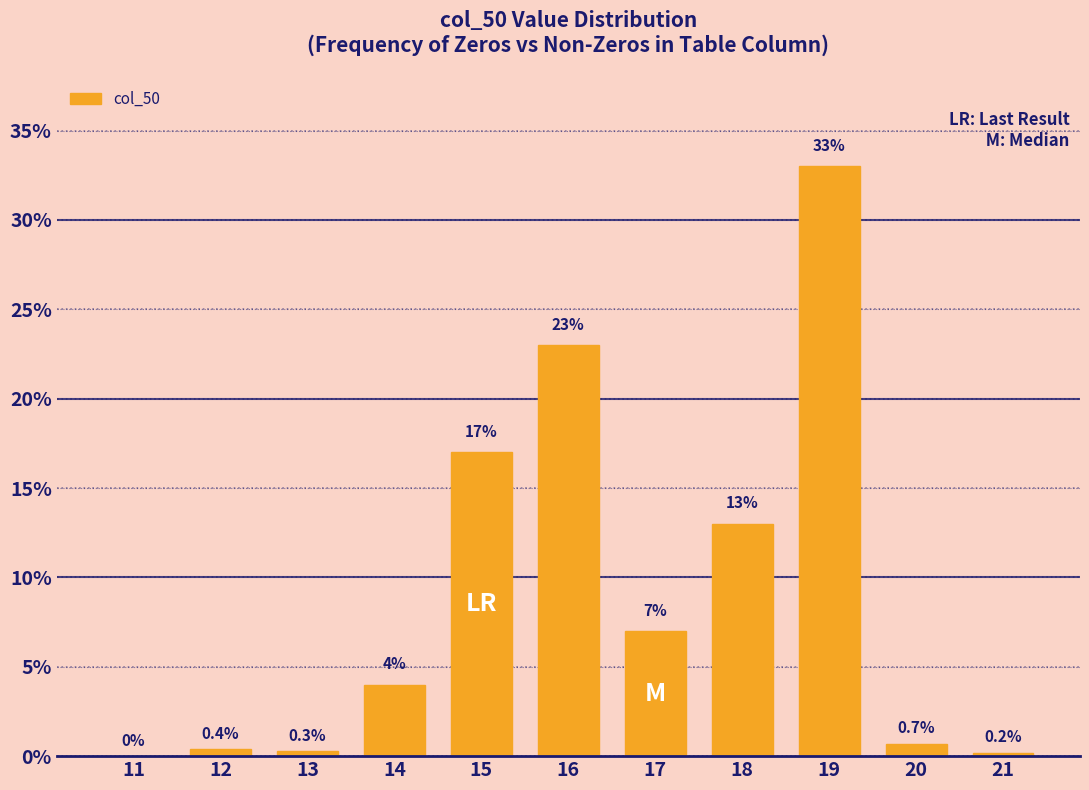

Reading left to right, what are all the values shown in this chart?

11=0.0	12=0.4	13=0.3	14=4.0	15=17.0	16=23.0	17=7.0	18=13.0	19=33.0	20=0.7	21=0.2